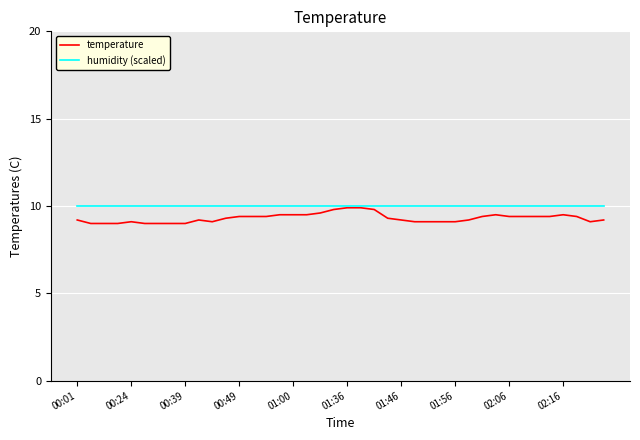

Which series has the widest spread of values?

temperature